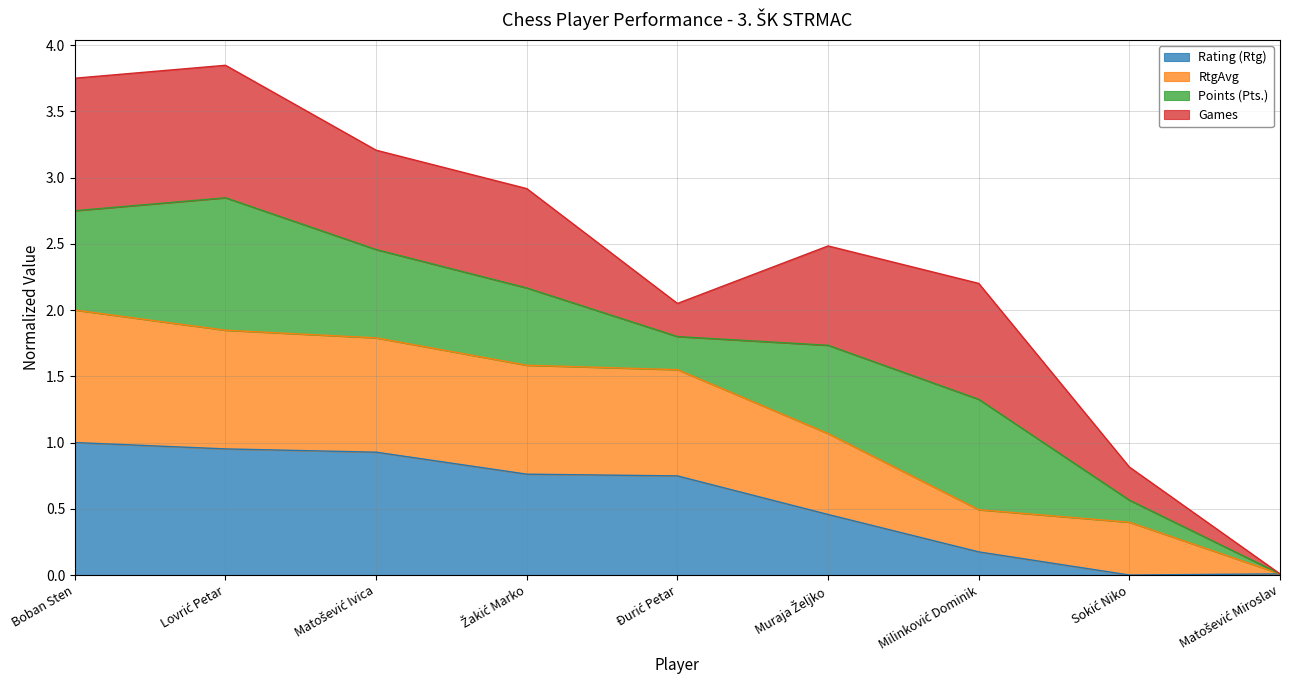

True or false: RtgAvg and Rating (Rtg) intersect in this chart.

False